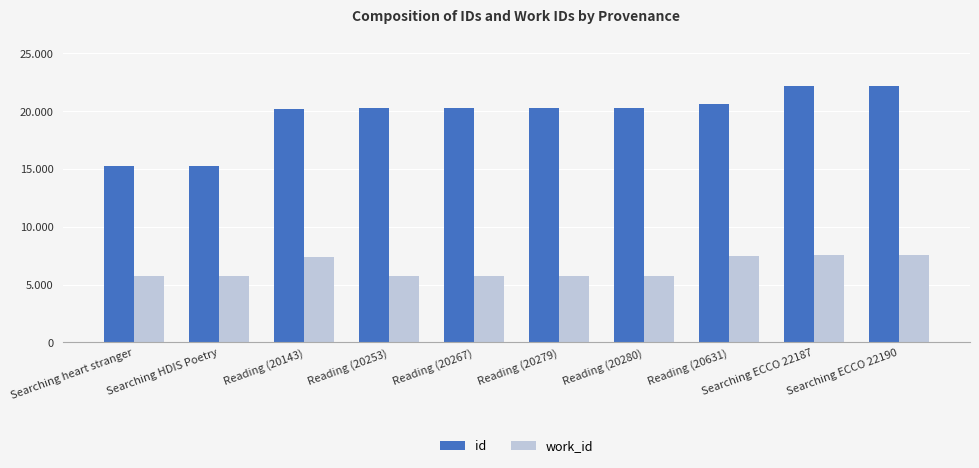

The value of work_id at Searching ECCO 22187 is 1697. True or false?

False